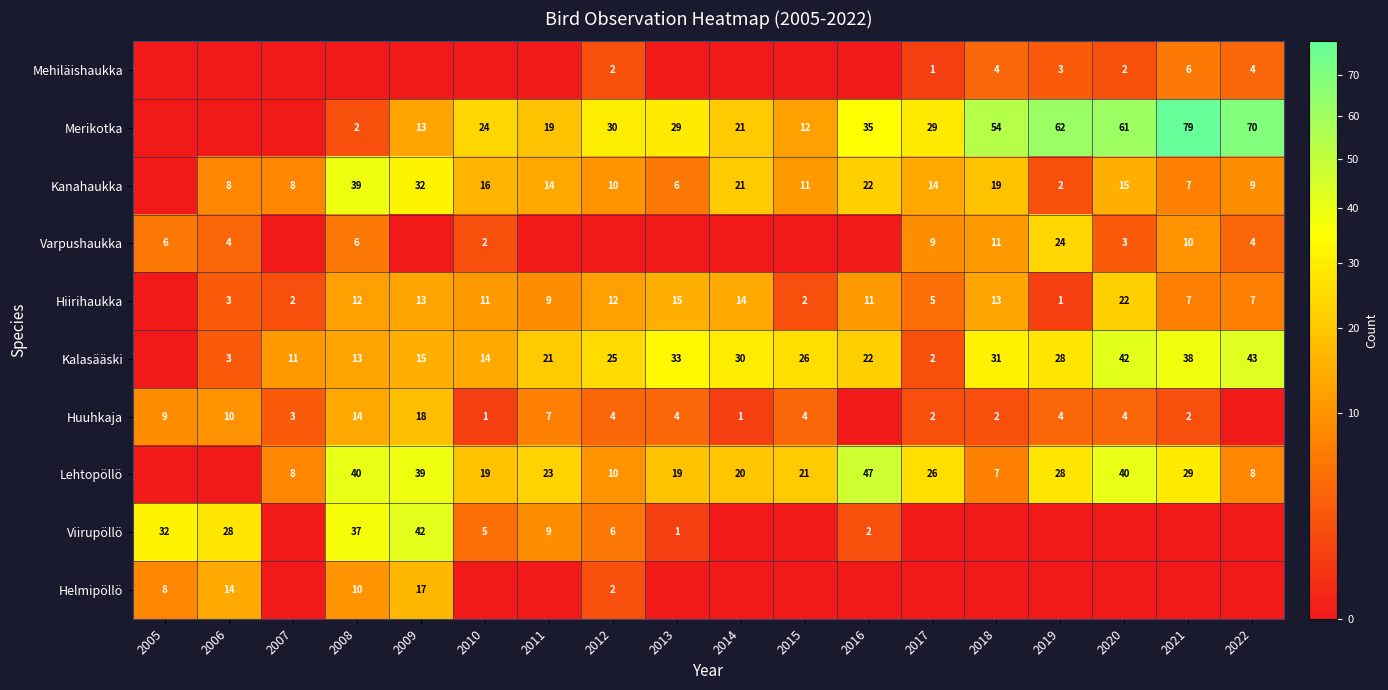

Is the value of Mehiläishaukka at 2017 greater than the value of Lehtopöllö at 2007?

No